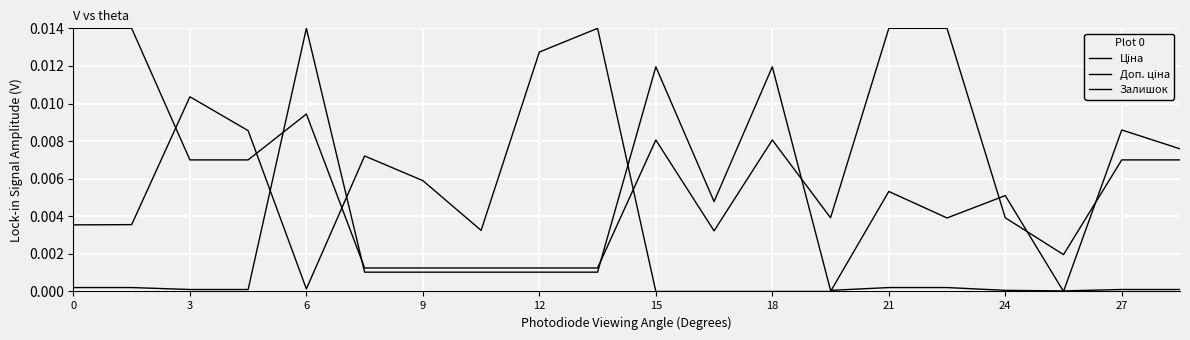

Does the chart have visible grid lines?

Yes